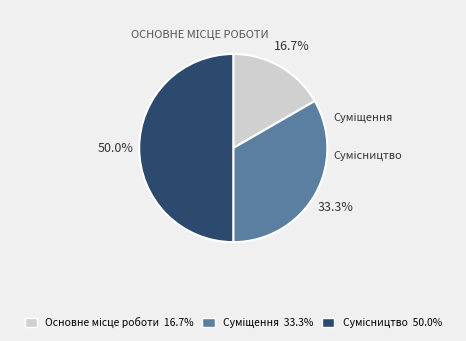

To the nearest percent, what is the average slice percentage?

33%